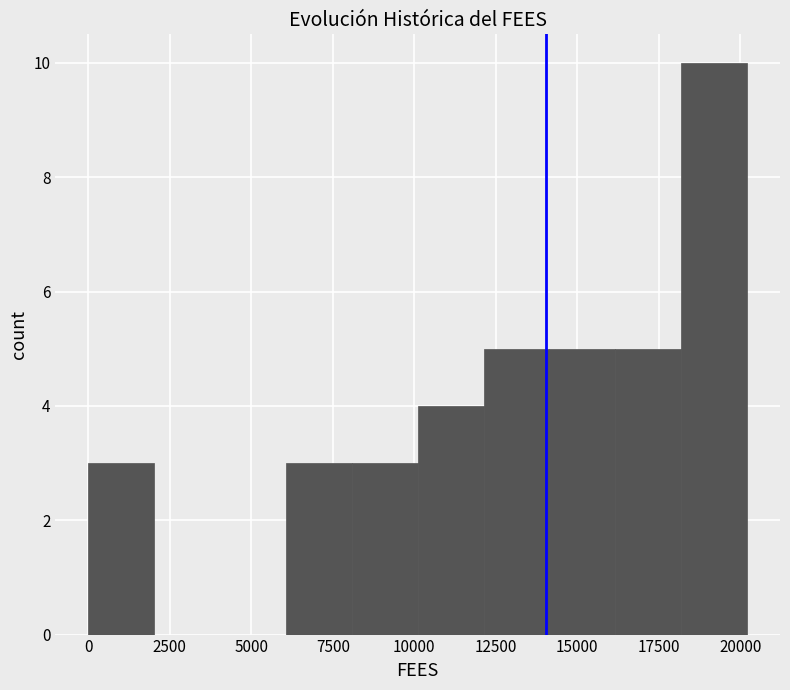

What is the height of the bar covering 18000 to 20000 on the x-axis? Neither the bar edges nor the heights are printed on the chart, so give them approximately, as read against the axes.

10